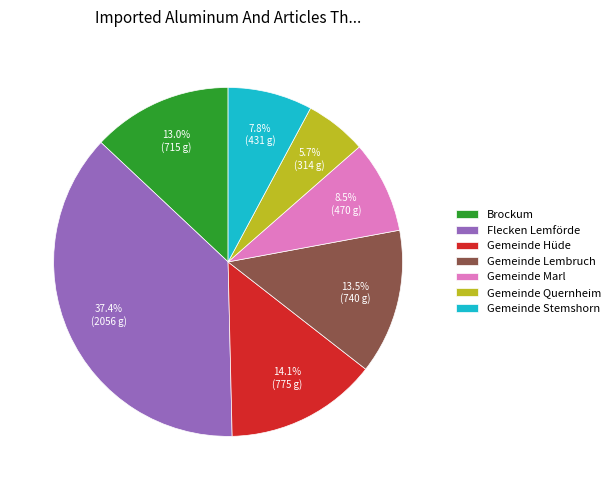

Between Gemeinde Stemshorn and Gemeinde Hüde, which is larger?

Gemeinde Hüde